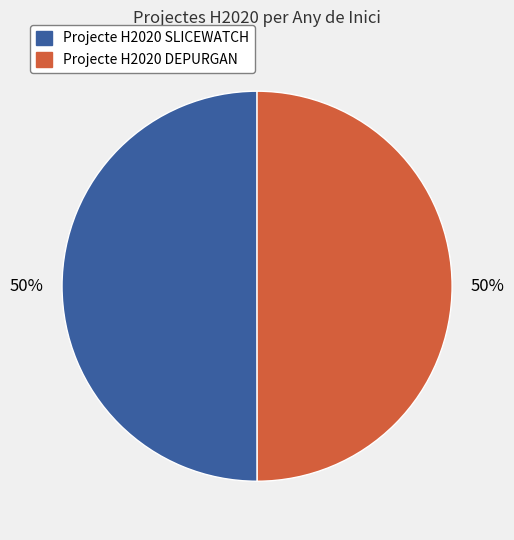

Is the sum of Projecte H2020 SLICEWATCH and Projecte H2020 DEPURGAN greater than half?

Yes